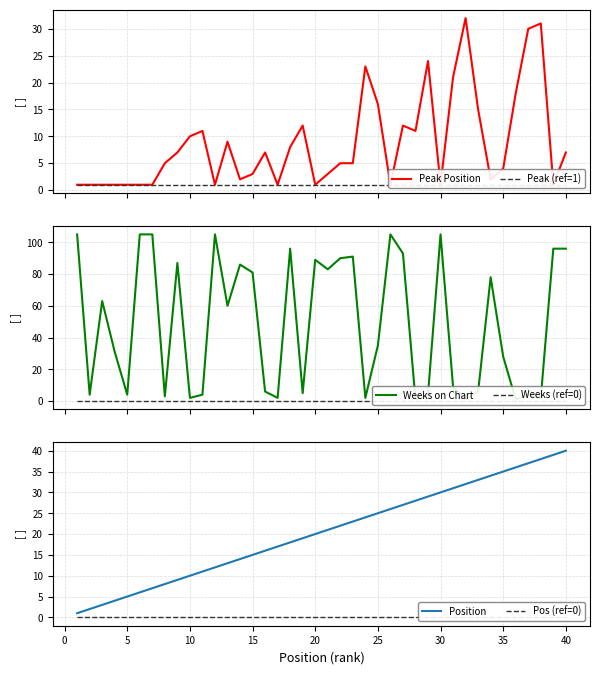

What is the maximum value for Position?

40